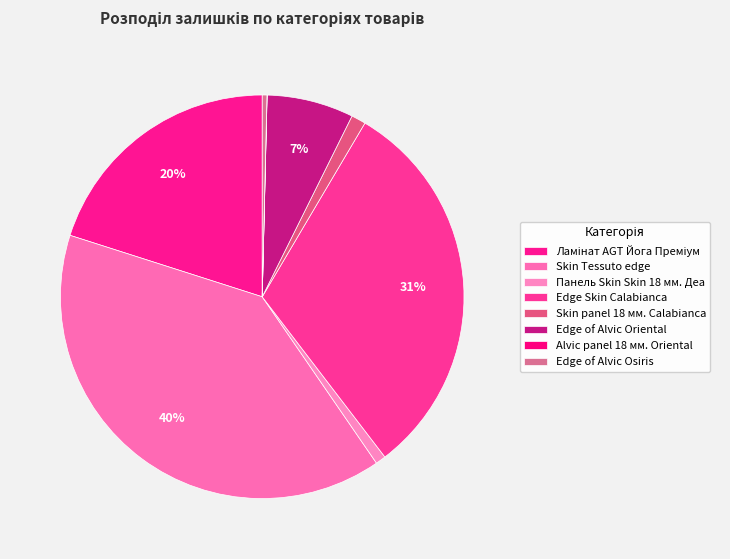

Does any single category account for the majority?

No